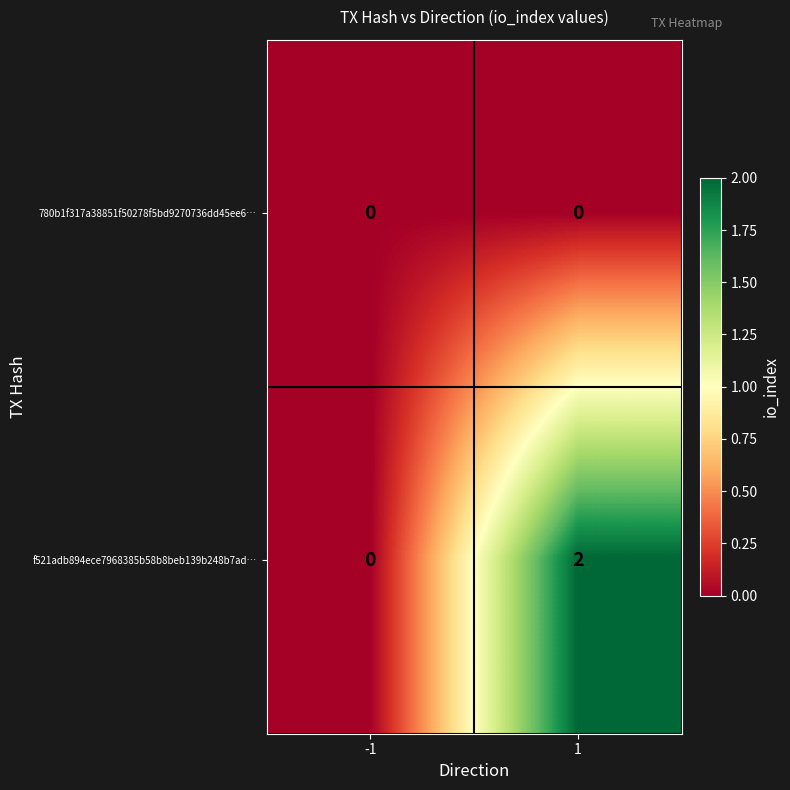

Is the value of 780b1f317a38851f50278f5bd9270736dd45ee6… at -1 greater than the value of f521adb894ece7968385b58b8beb139b248b7ad… at 1?

No